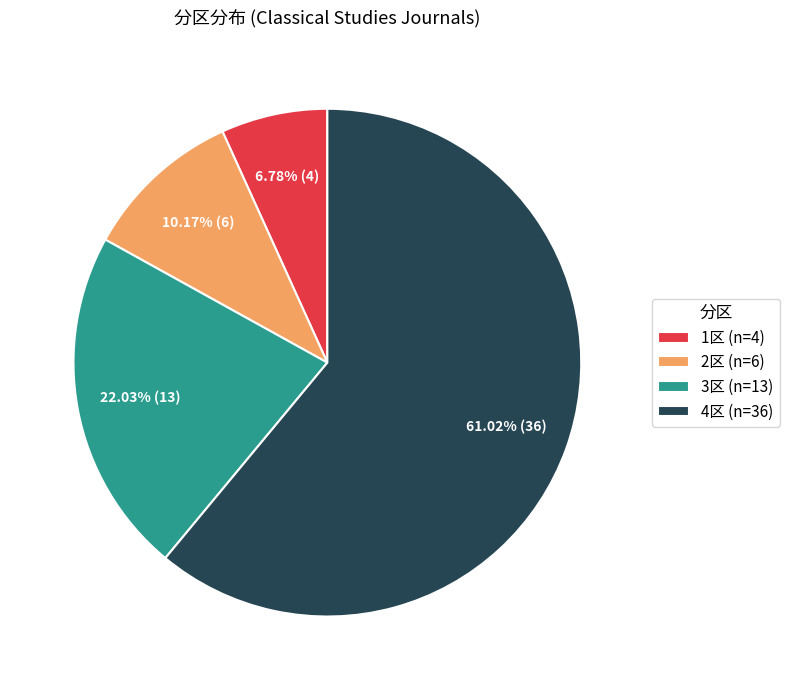

Combined, do 2区 and 1区 account for over 50%?

No